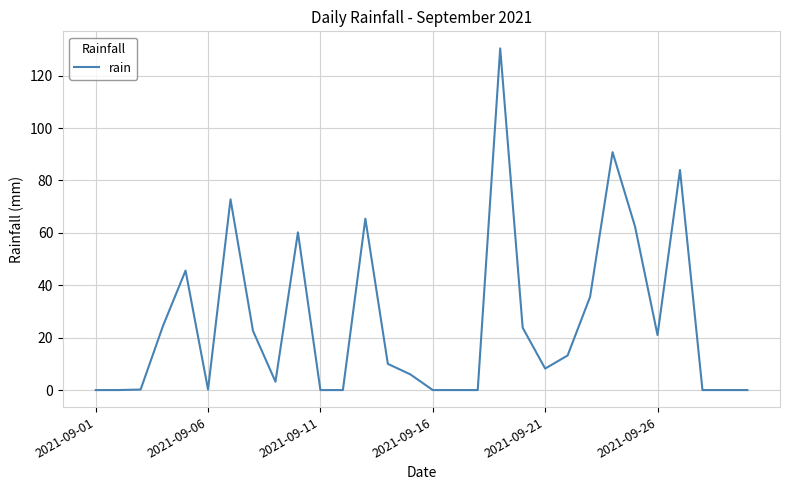

How many lines are shown in the chart?

1